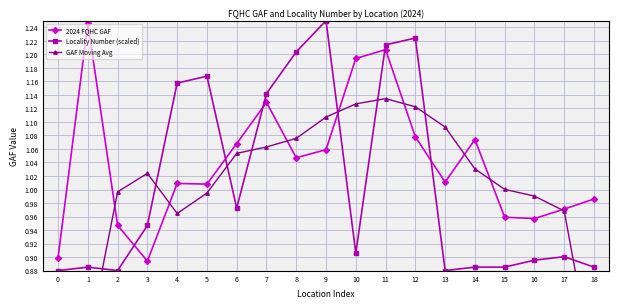

List the series in order of their overall mean, highest first.

2024 FQHC GAF, Locality Number (scaled), GAF Moving Avg